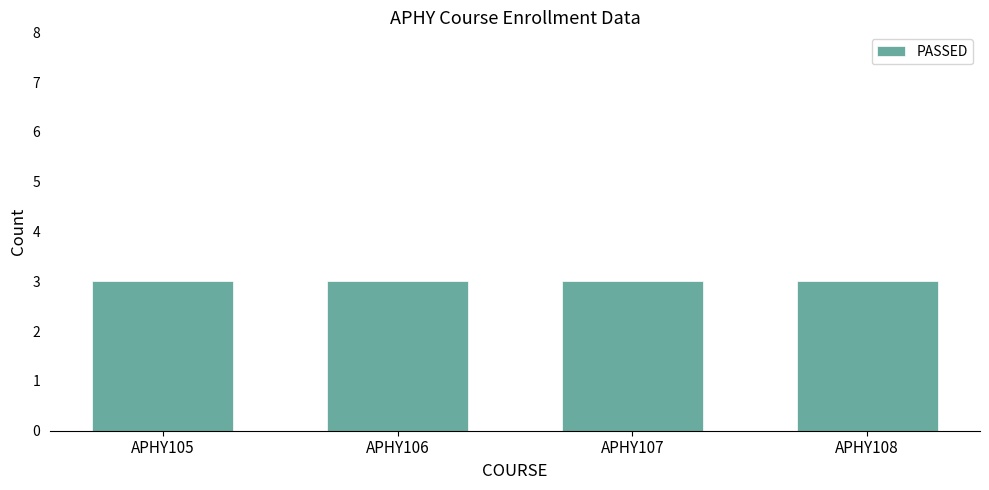

Which category has the highest value across all series?

APHY105